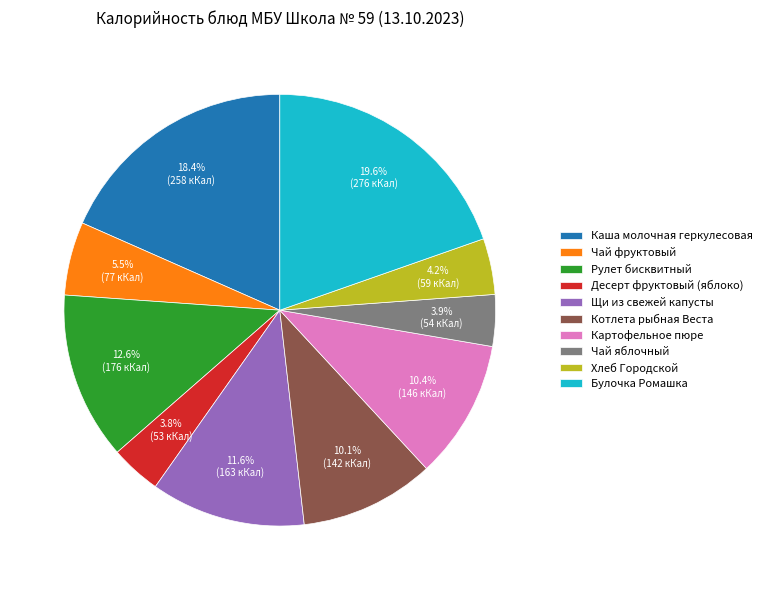

Between Чай фруктовый and Десерт фруктовый (яблоко), which is larger?

Чай фруктовый